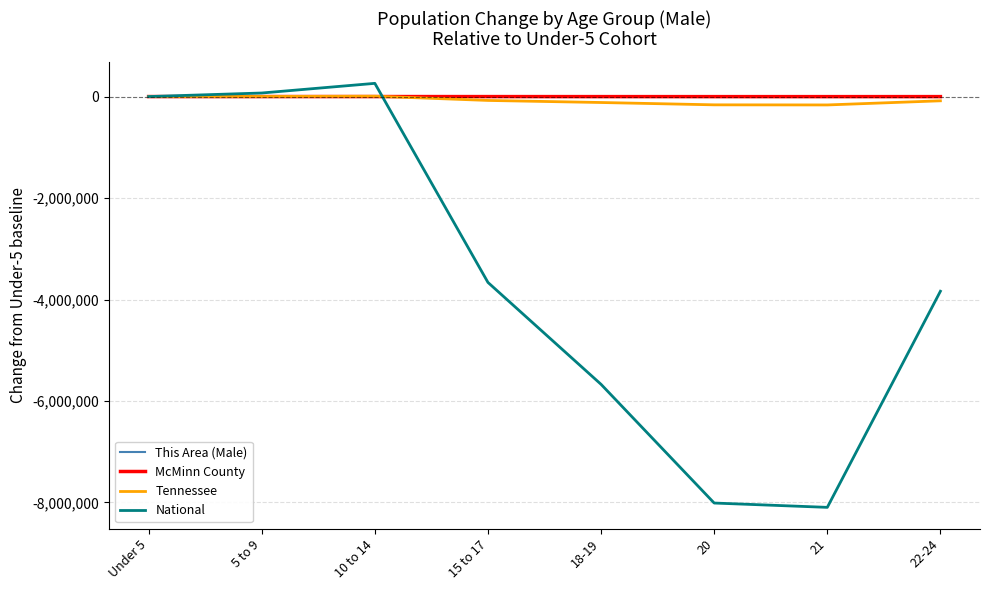

Is the value of This Area (Male) at Under 5 greater than the value of National at 20?

Yes